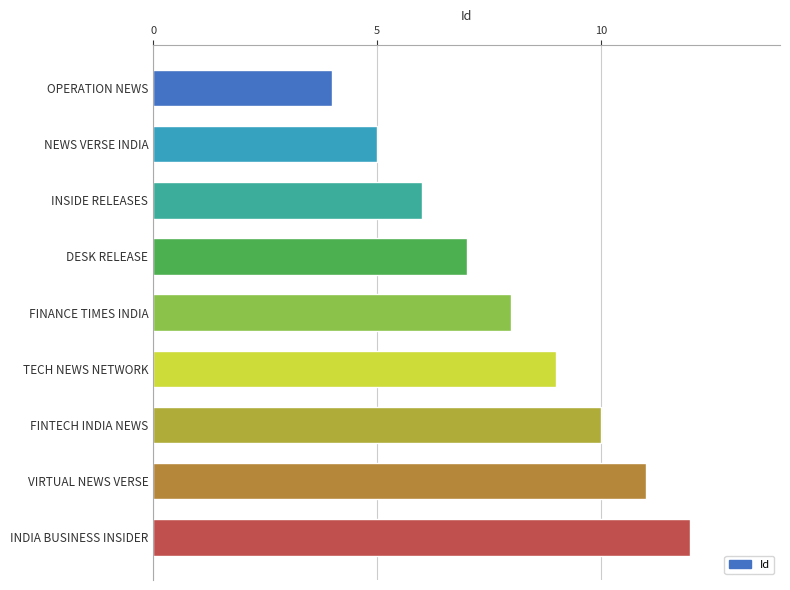

The value at OPERATION NEWS is 4. True or false?

True